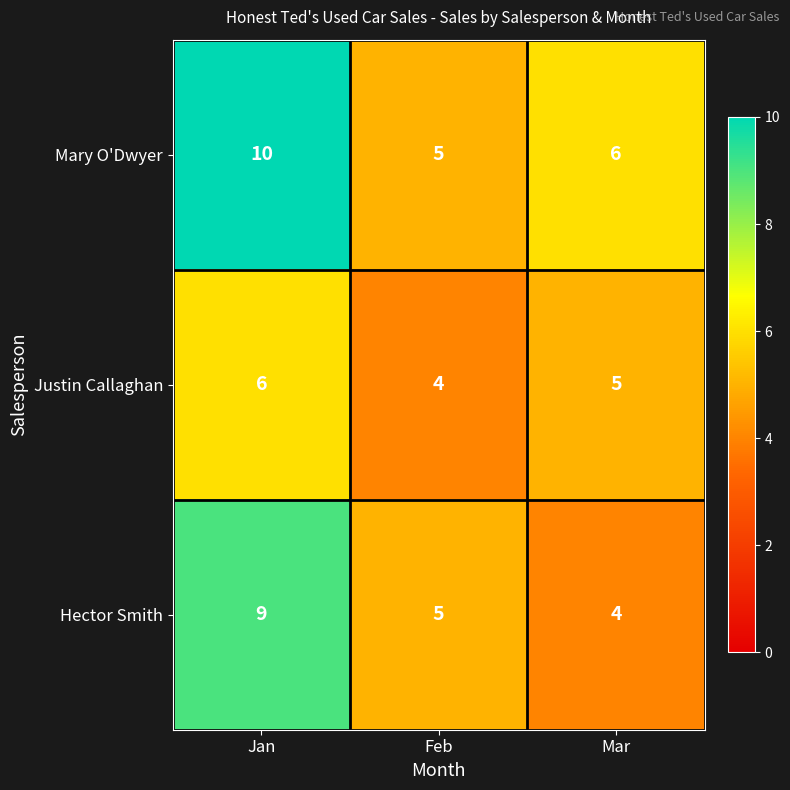

Is the value of Mary O'Dwyer at Mar greater than the value of Hector Smith at Mar?

Yes